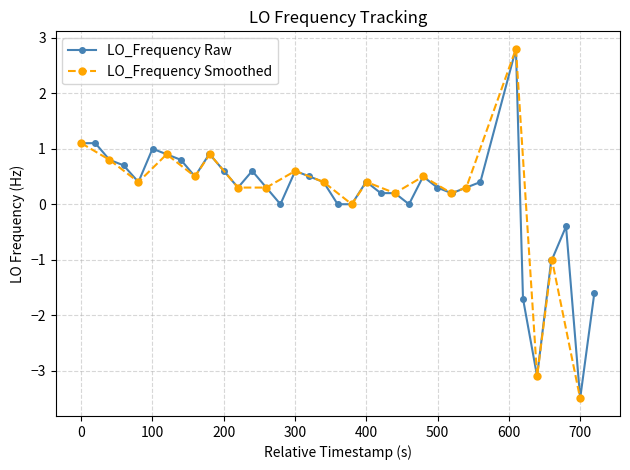

The value of LO_Frequency Raw at 0 is 0.5. True or false?

False